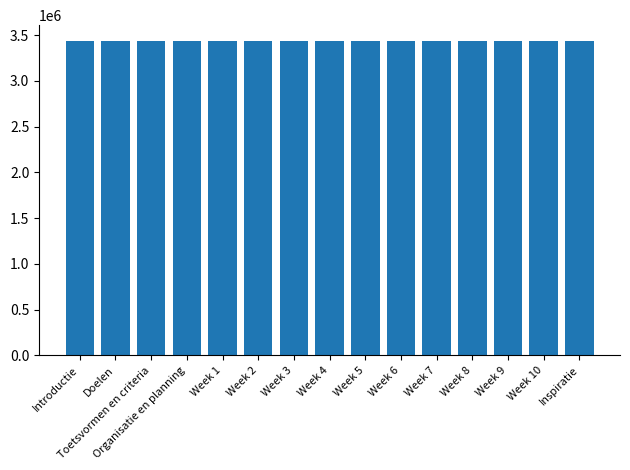

What is the minimum value shown in the chart?

3436112